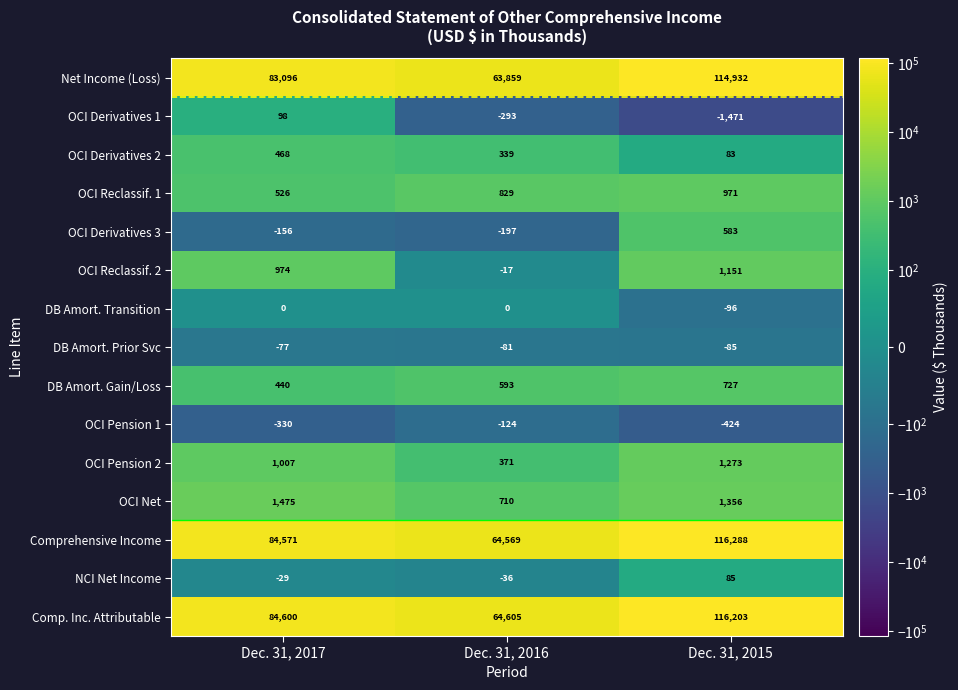

The OCI Derivatives 2 series shows 83 at Dec. 31, 2015. True or false?

True